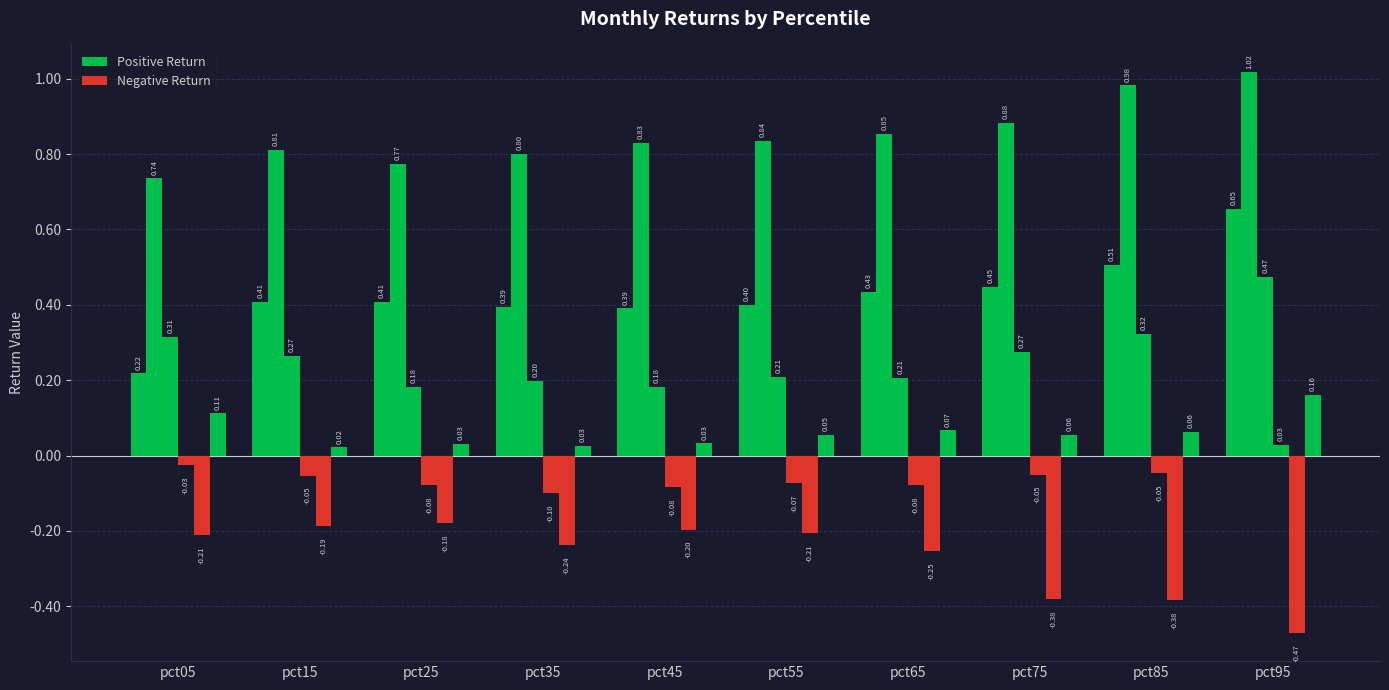

True or false: Mar has a value of 0.3 at pct65.

False